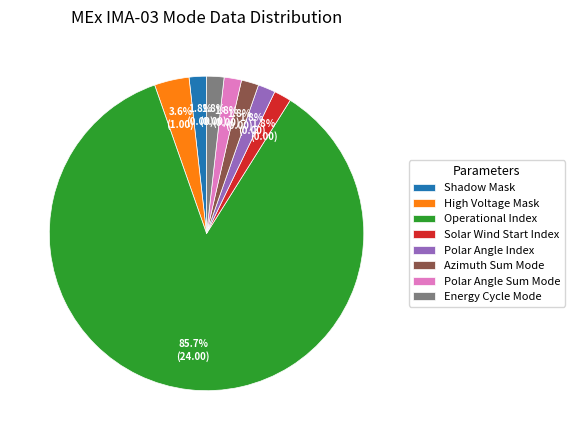

Combined, do Azimuth Sum Mode and Polar Angle Index account for over 50%?

No